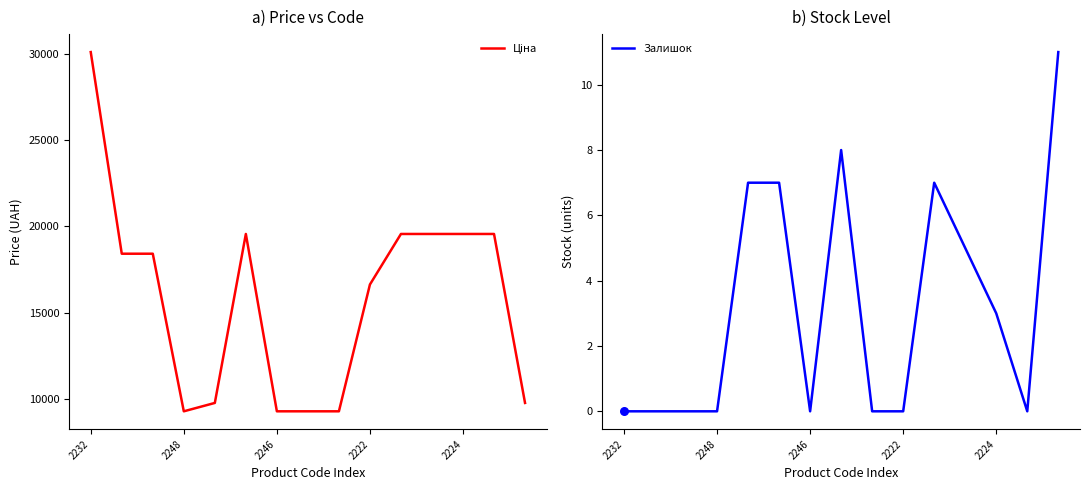

What is the total value across all series at 14?

9786.5